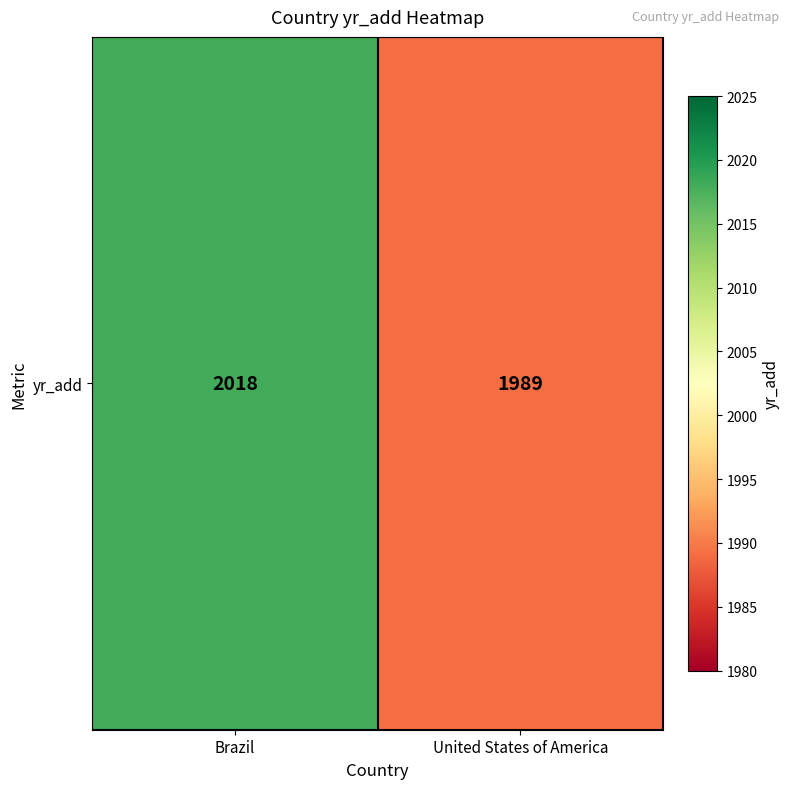

What is the difference between the maximum and minimum values?

29